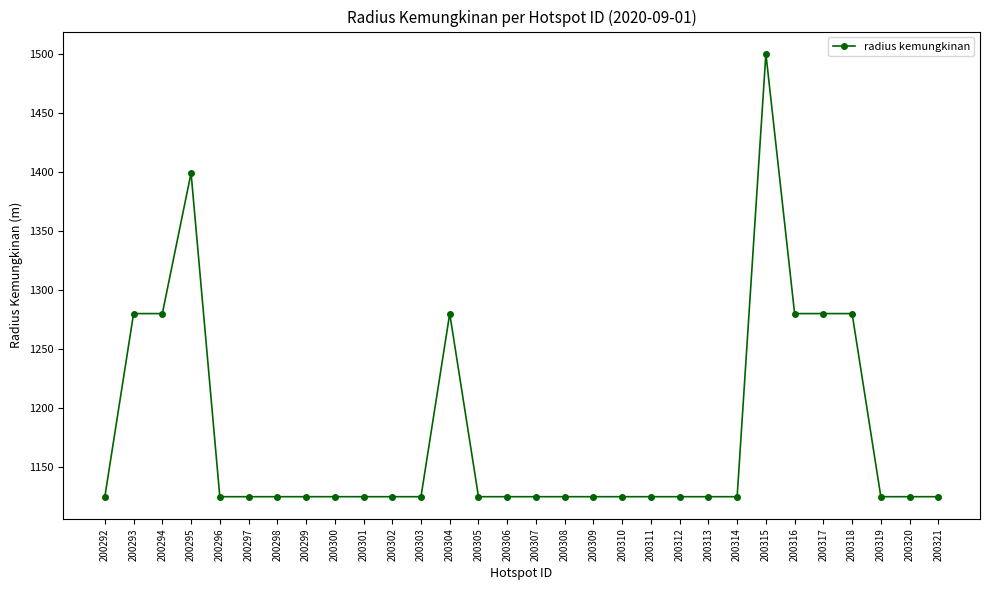

What is the difference between the values at 200321 and 200318?

155